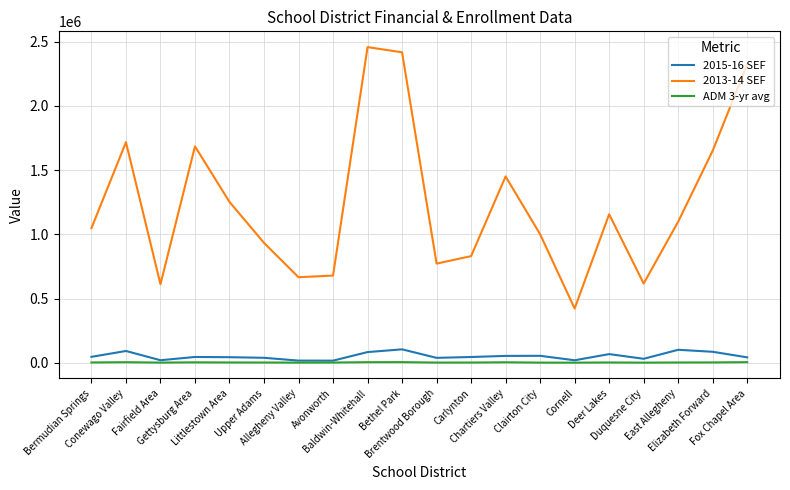

True or false: ADM 3-yr avg and 2013-14 SEF cross at least once.

False